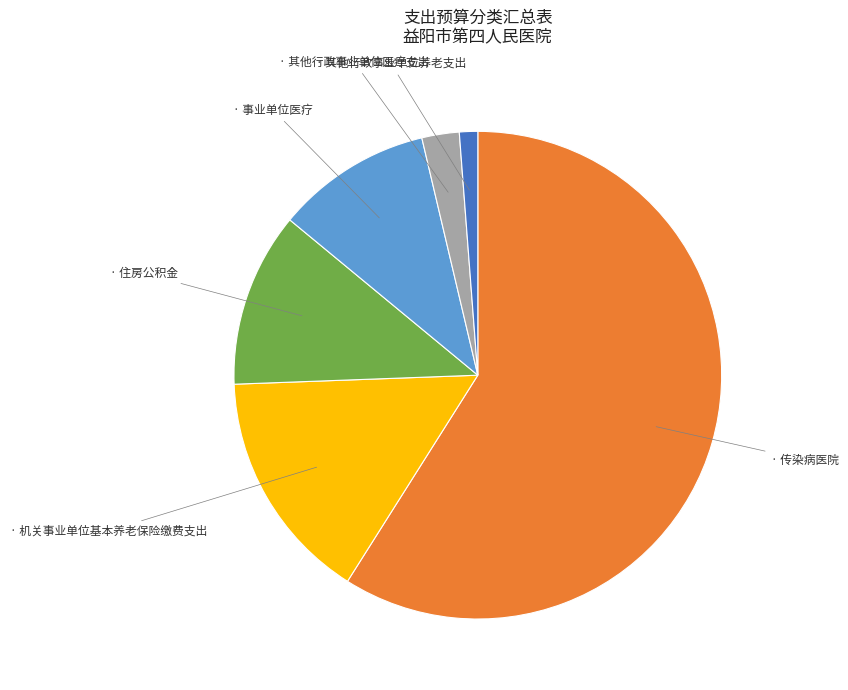

Is there a majority slice in this chart?

Yes